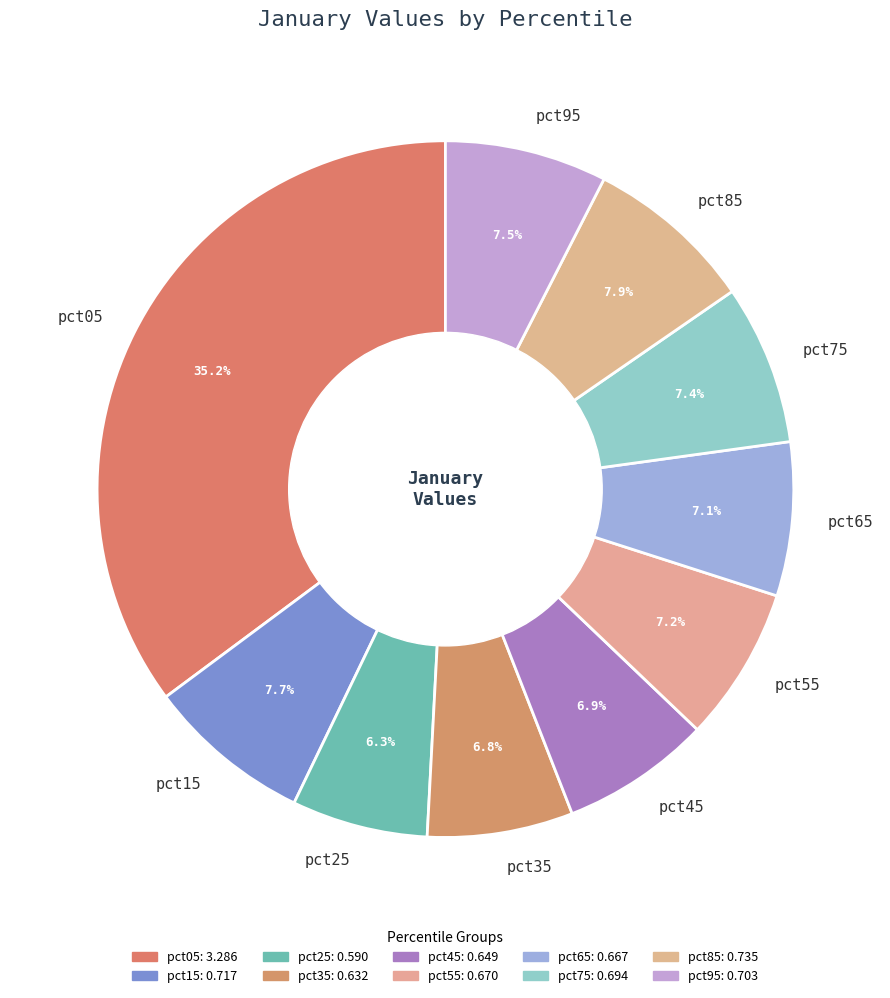

True or false: pct75 accounts for 7% of the total.

True